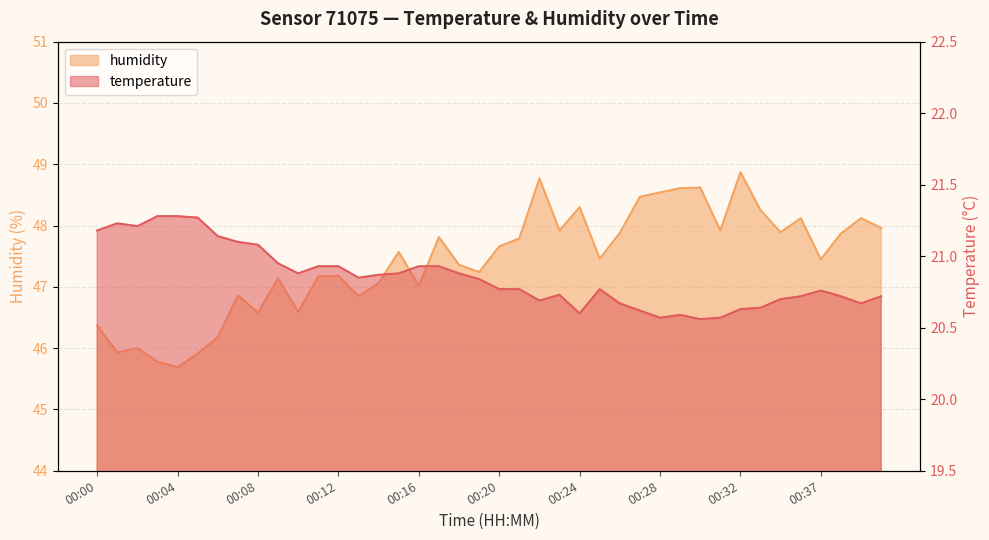

The value of temperature at 00:07 is 21.1. True or false?

True